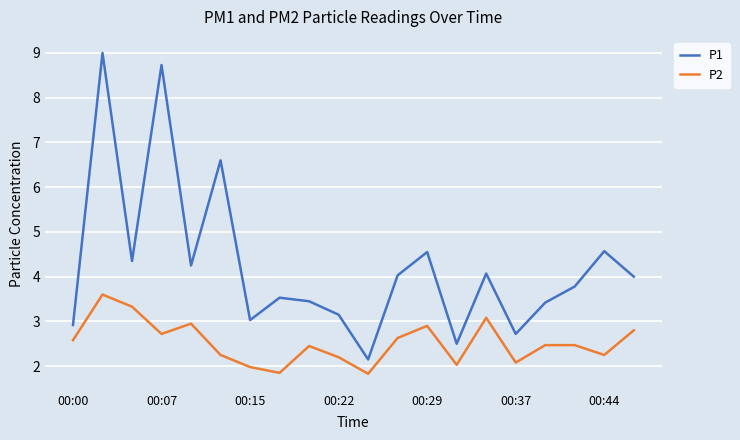

What is the difference between the maximum and minimum values in the P2 series?

1.8